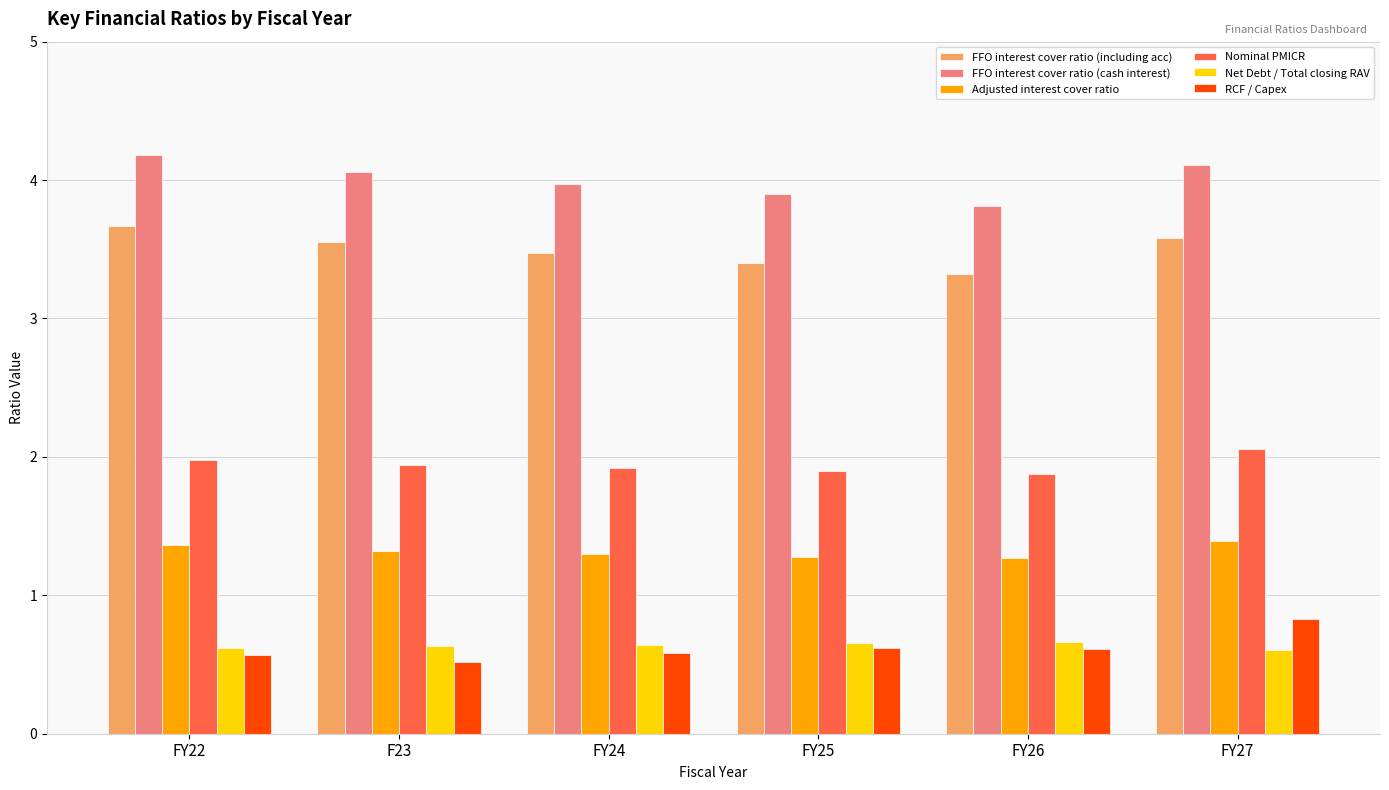

How many categories are shown in the chart?

6